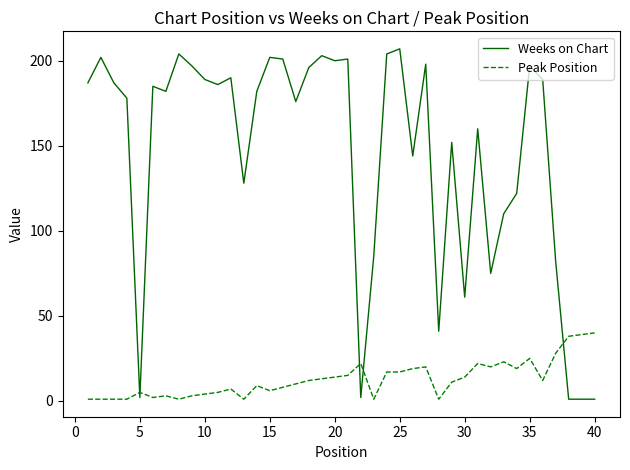

Which series has the widest spread of values?

Weeks on Chart